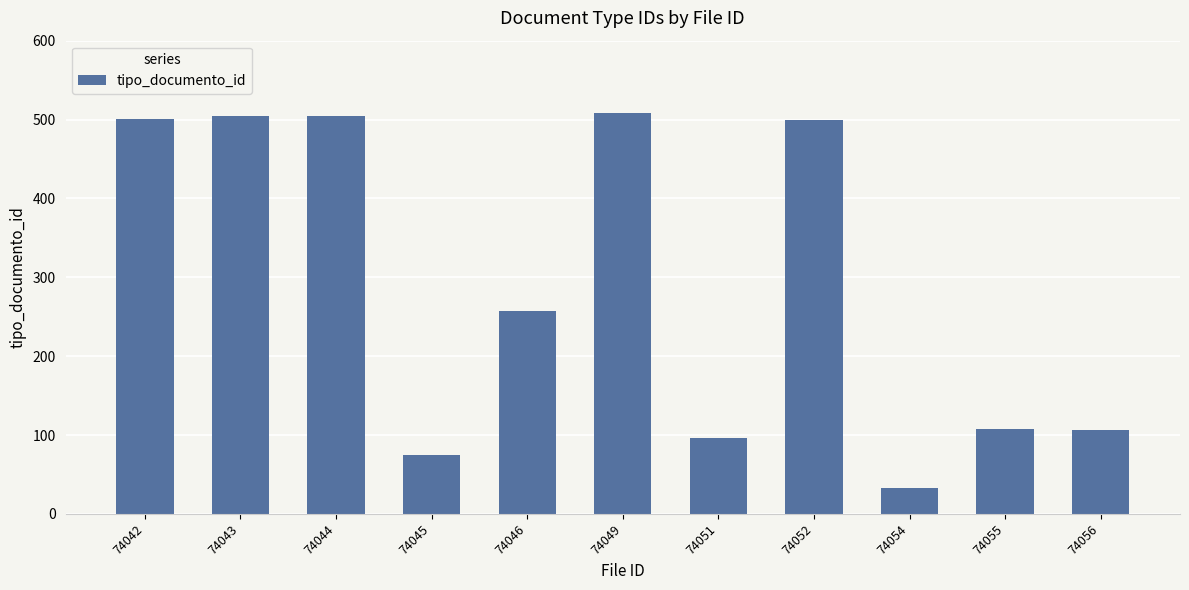

What is the maximum value shown in the chart?

508